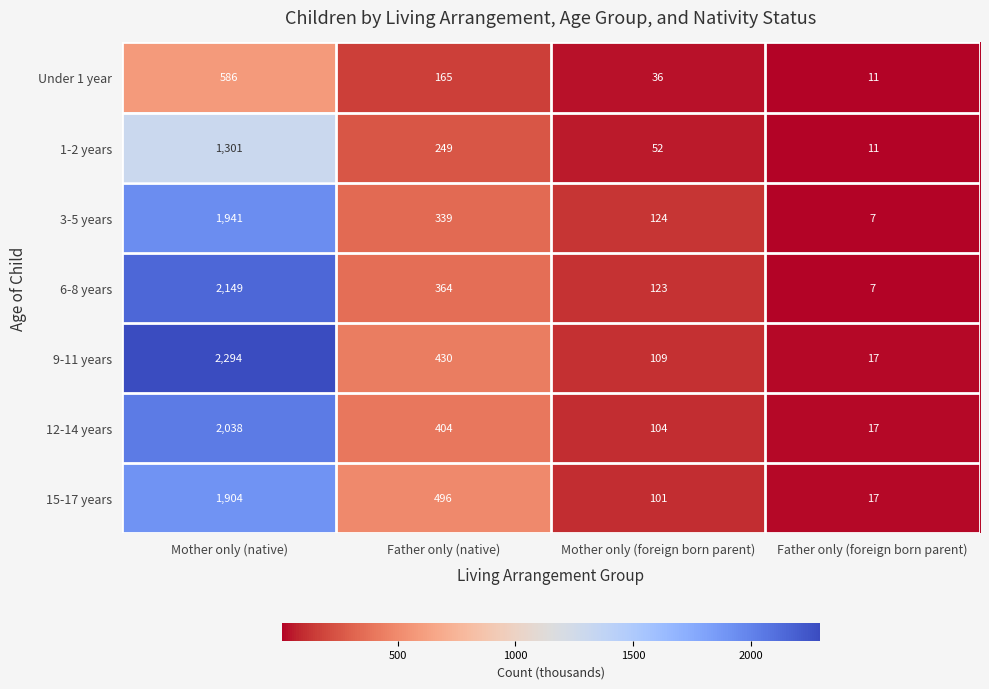

Reading left to right, what are all the values shown in this chart?

Under 1 year: Mother only (native)=586	Father only (native)=165	Mother only (foreign born parent)=36	Father only (foreign born parent)=11
1-2 years: Mother only (native)=1301	Father only (native)=249	Mother only (foreign born parent)=52	Father only (foreign born parent)=11
3-5 years: Mother only (native)=1941	Father only (native)=339	Mother only (foreign born parent)=124	Father only (foreign born parent)=7
6-8 years: Mother only (native)=2149	Father only (native)=364	Mother only (foreign born parent)=123	Father only (foreign born parent)=7
9-11 years: Mother only (native)=2294	Father only (native)=430	Mother only (foreign born parent)=109	Father only (foreign born parent)=17
12-14 years: Mother only (native)=2038	Father only (native)=404	Mother only (foreign born parent)=104	Father only (foreign born parent)=17
15-17 years: Mother only (native)=1904	Father only (native)=496	Mother only (foreign born parent)=101	Father only (foreign born parent)=17